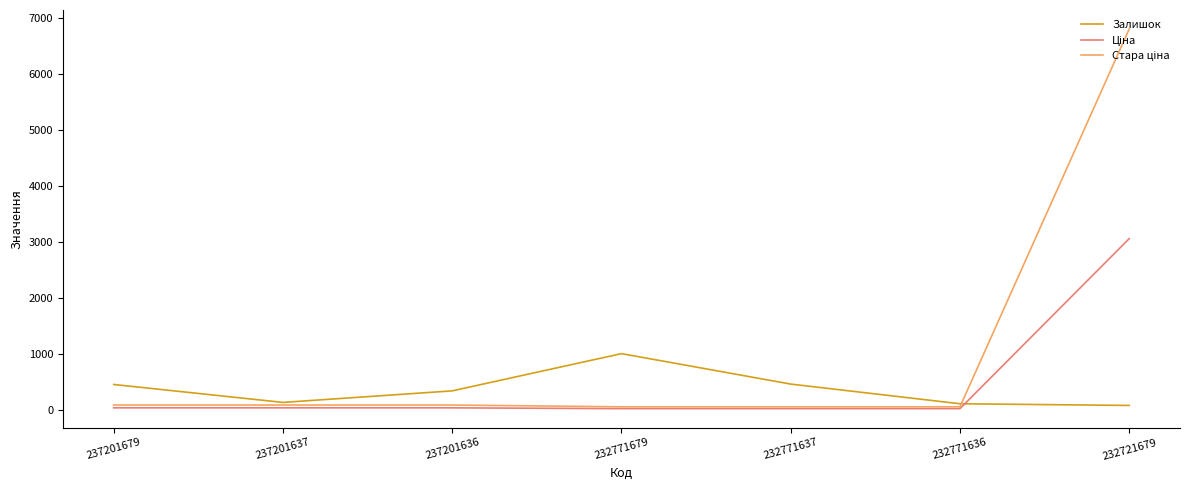

How many values in the Залишок series are below 344?

3